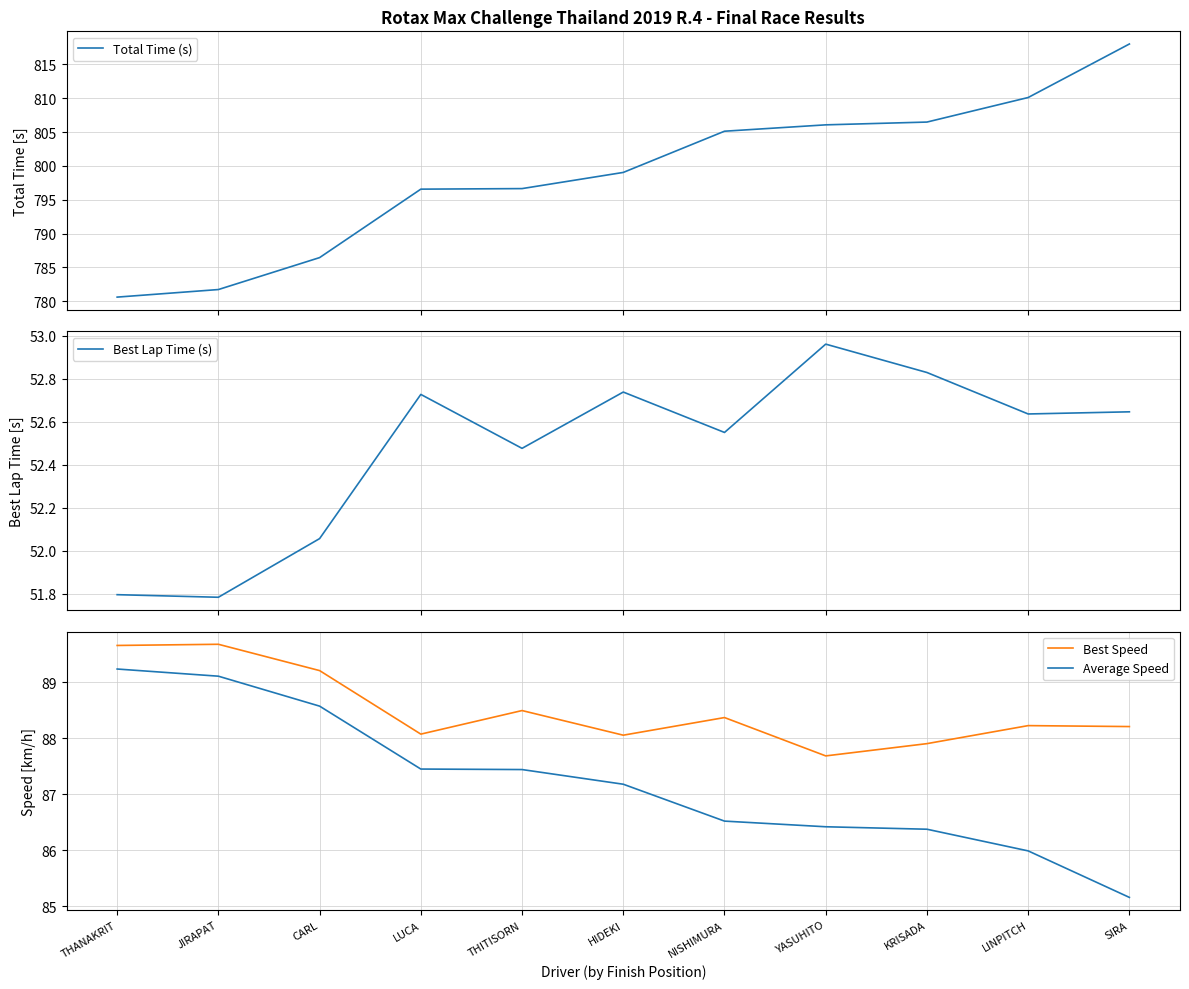

What is the label of the 5th point from the left?

THITISORN